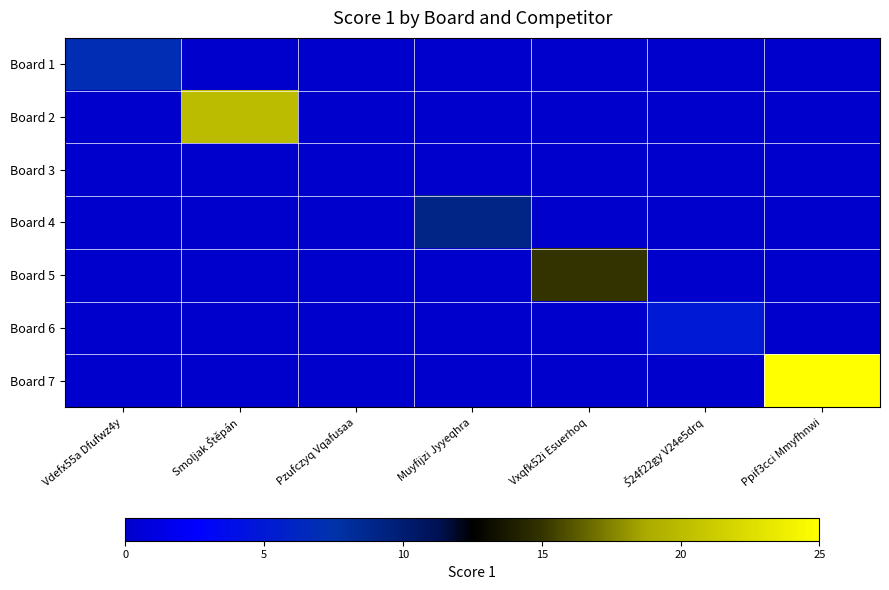

Which series changed the most between Pzufczyq Vqafusaa and Vxqfk52i Esuerhoq?

Board 5